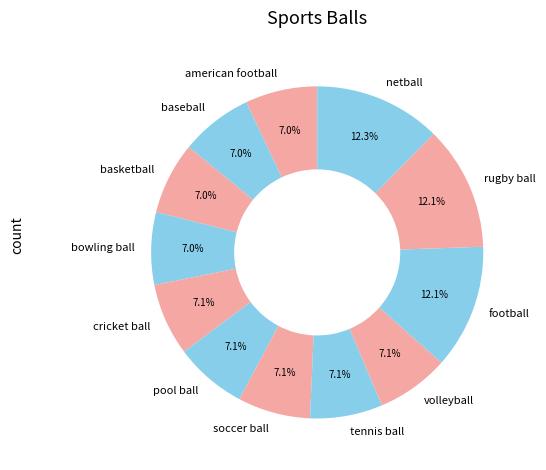

Does football account for over 50% of the chart?

No